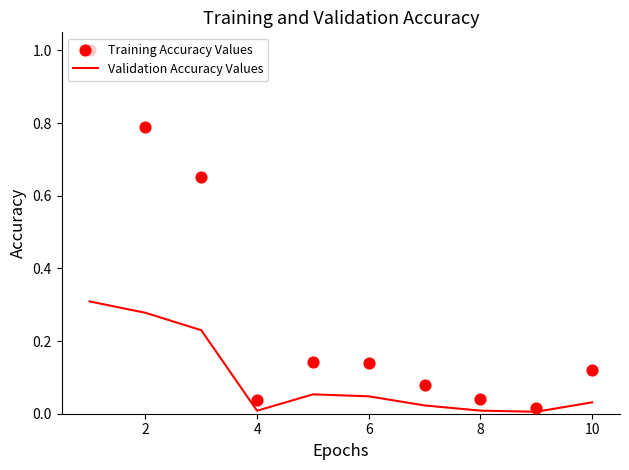

Which series reaches the minimum Y coordinate?

Validation Accuracy Values